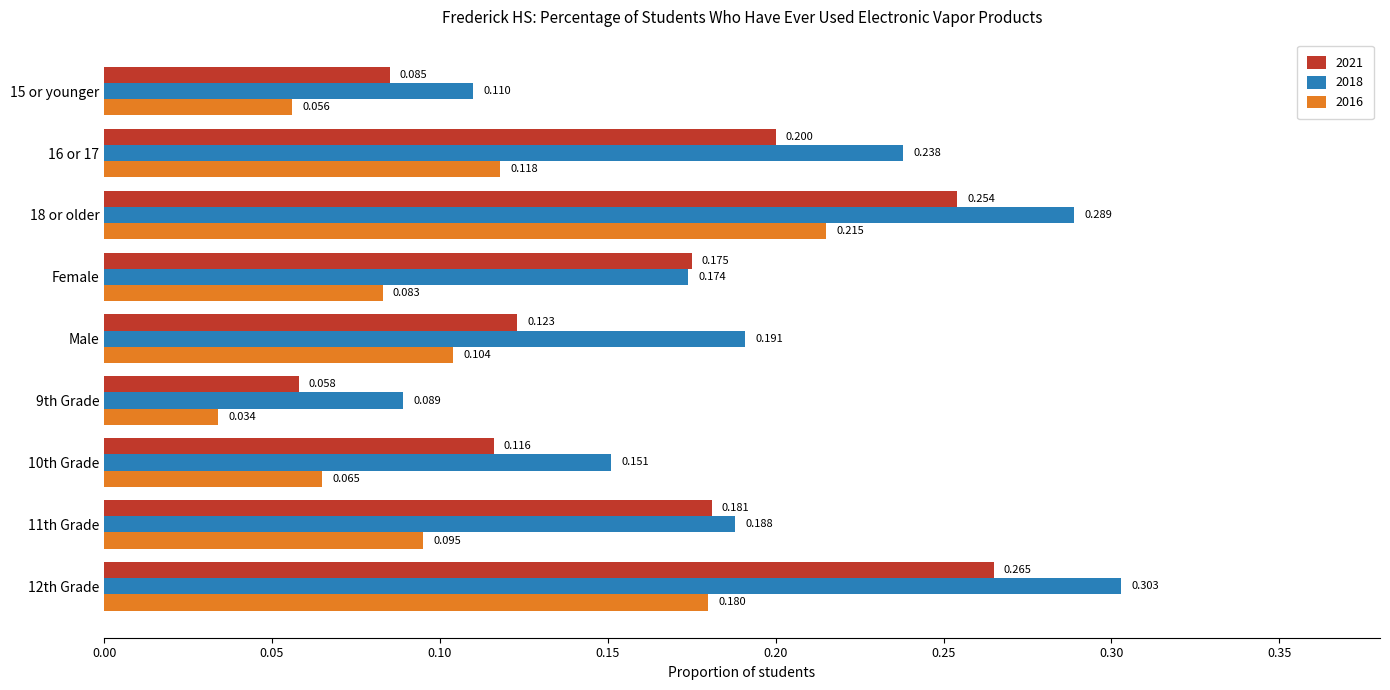

Is the value of 2018 at 9th Grade greater than the value of 2021 at 16 or 17?

No